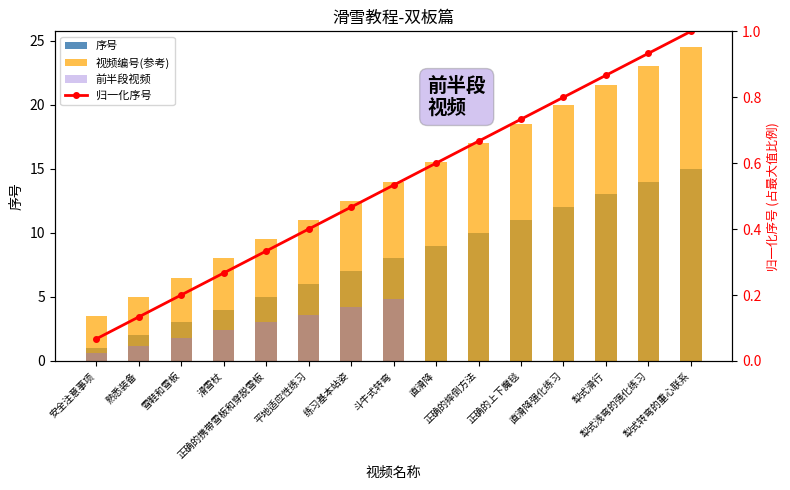

Approximately how many times larger is the value at 滑雪杖 compared to 熟悉装备?

2.0